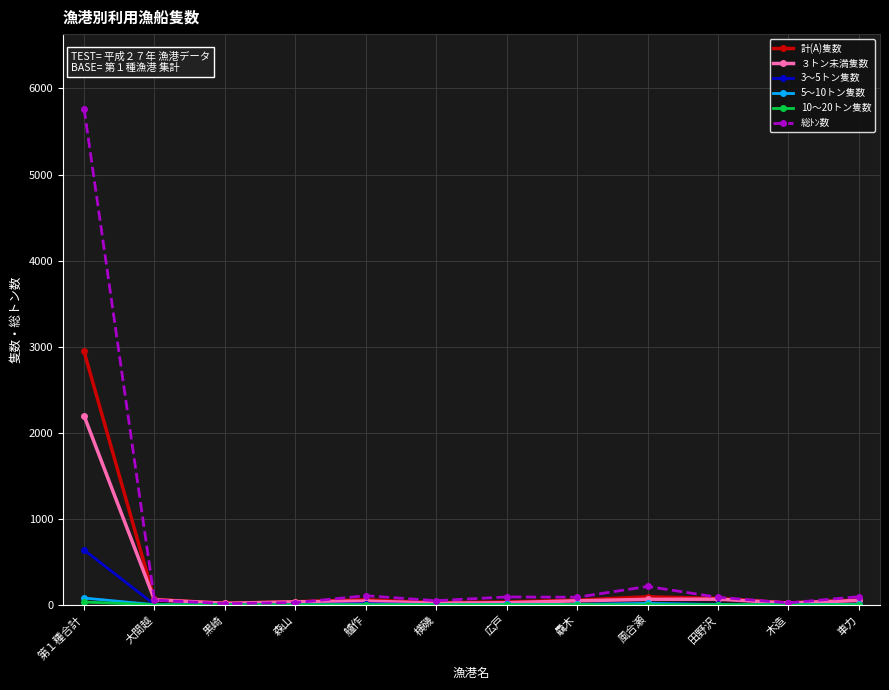

What is the label of the 10th point from the left?

田野沢